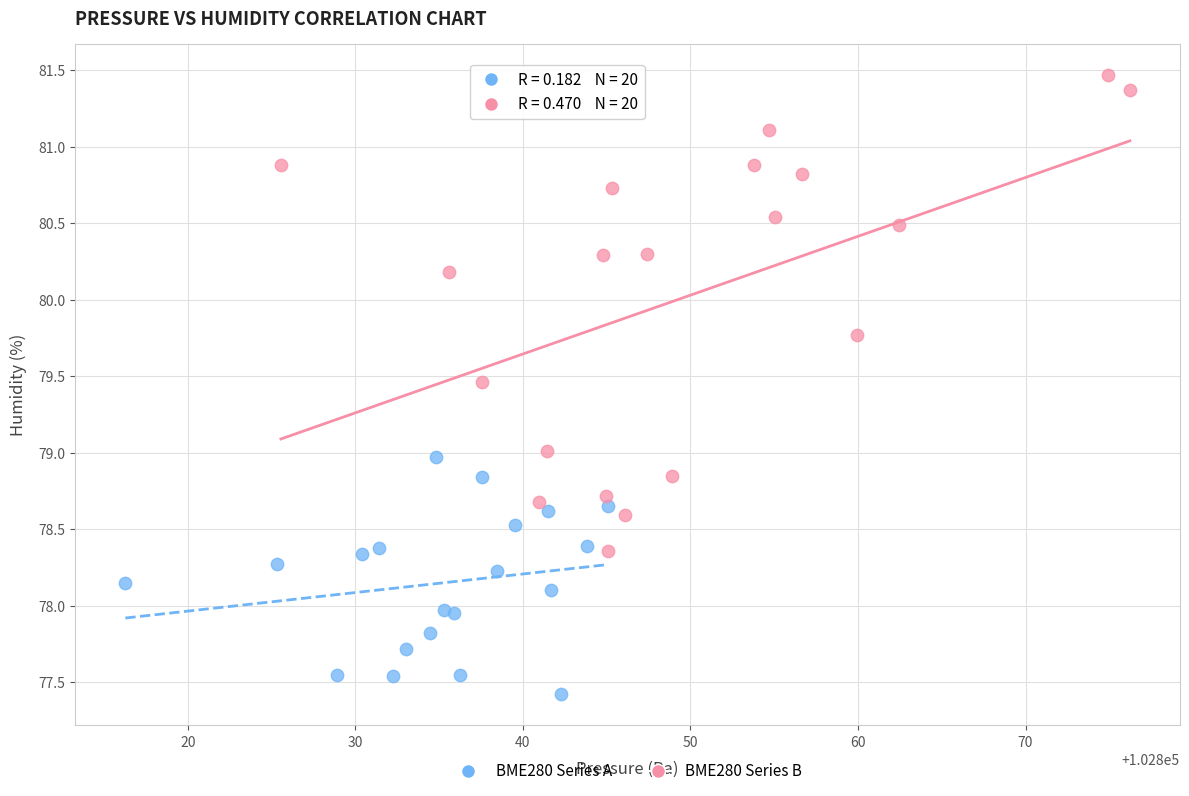

Which series contains the highest Y value?

BME280 Series B